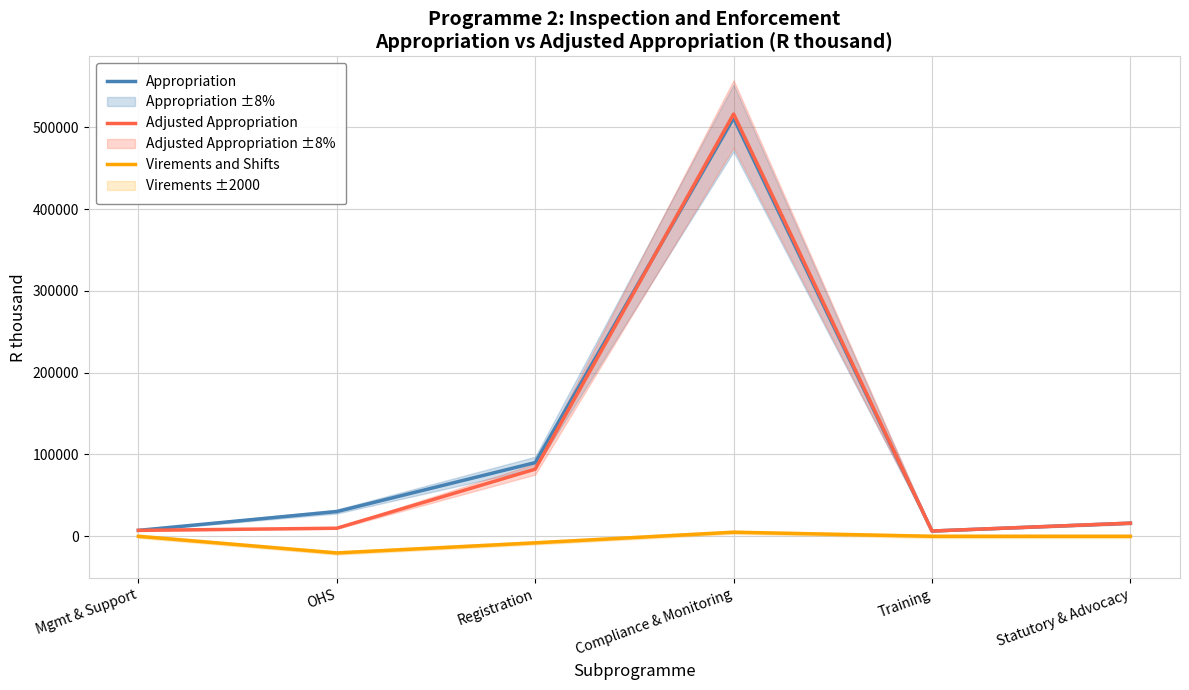

At which label does Appropriation reach its peak?

Compliance & Monitoring